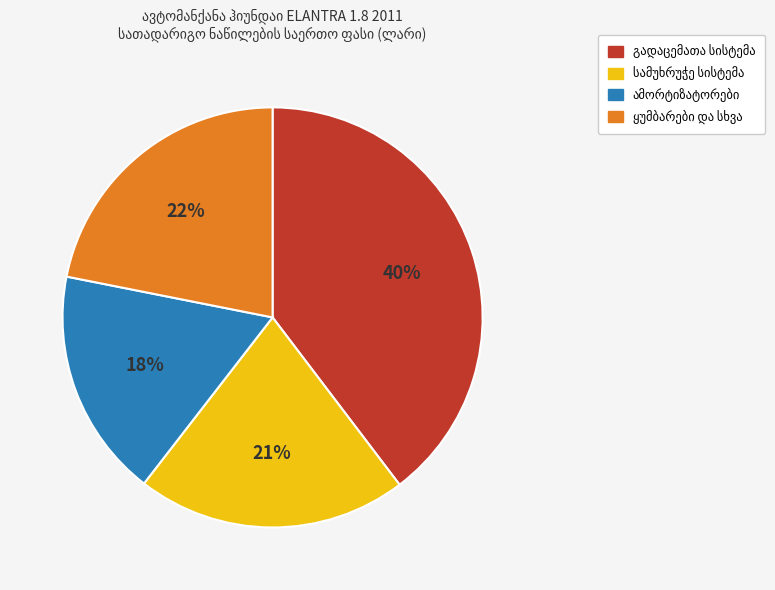

To the nearest percent, what is the difference between the largest and smallest slice percentages?

22%